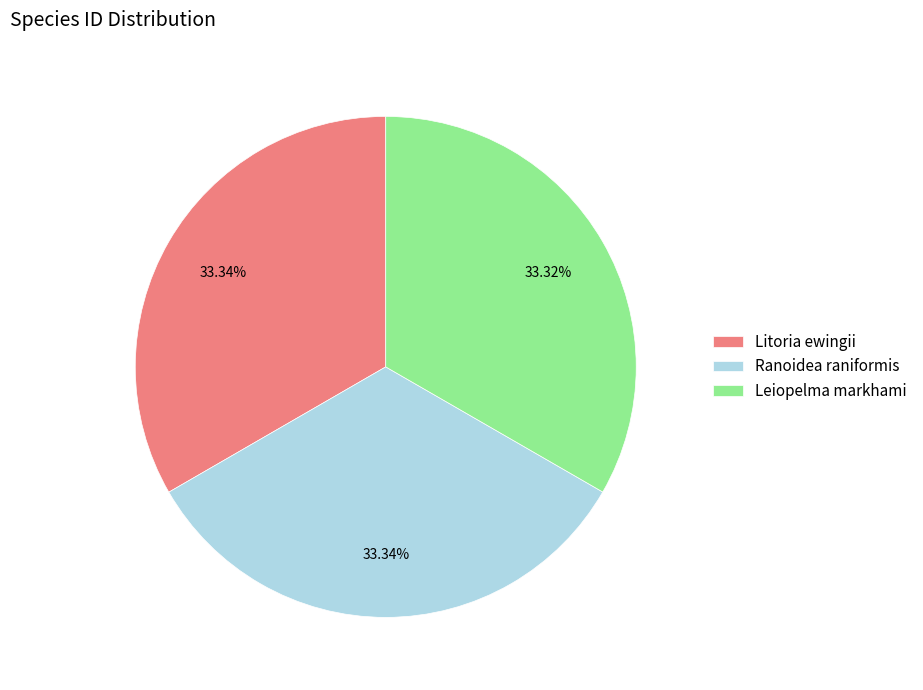

Is there any slice that represents more than half of the pie?

No